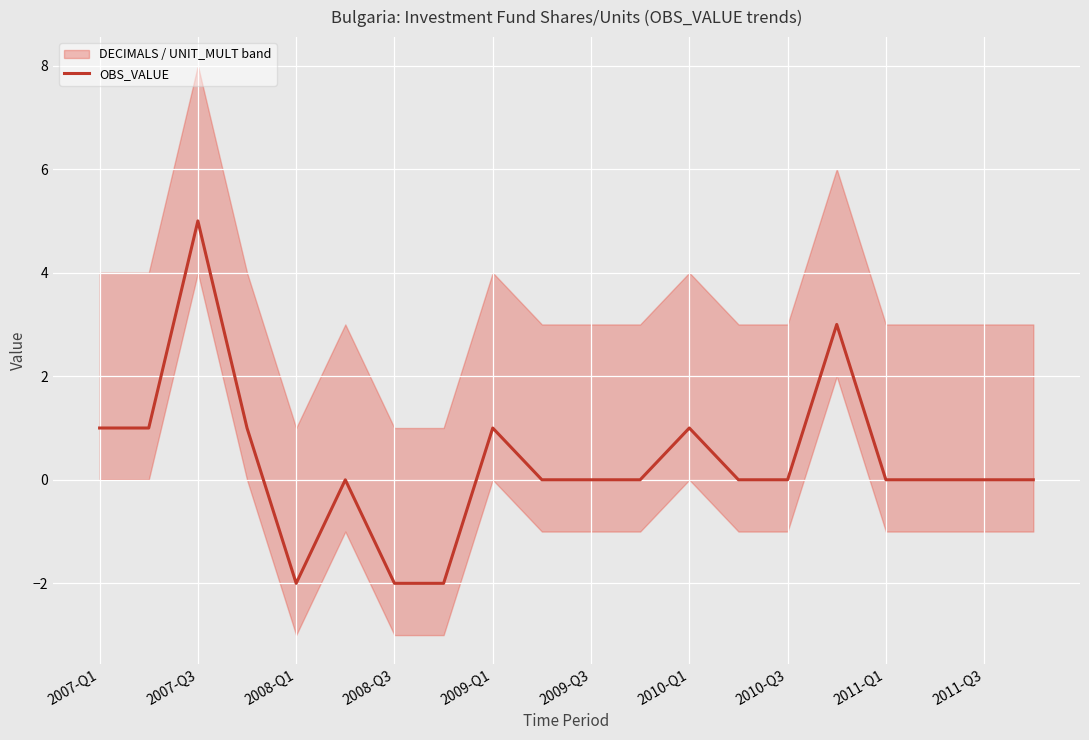

The value of OBS_VALUE at 2010-Q3 is 0. True or false?

True